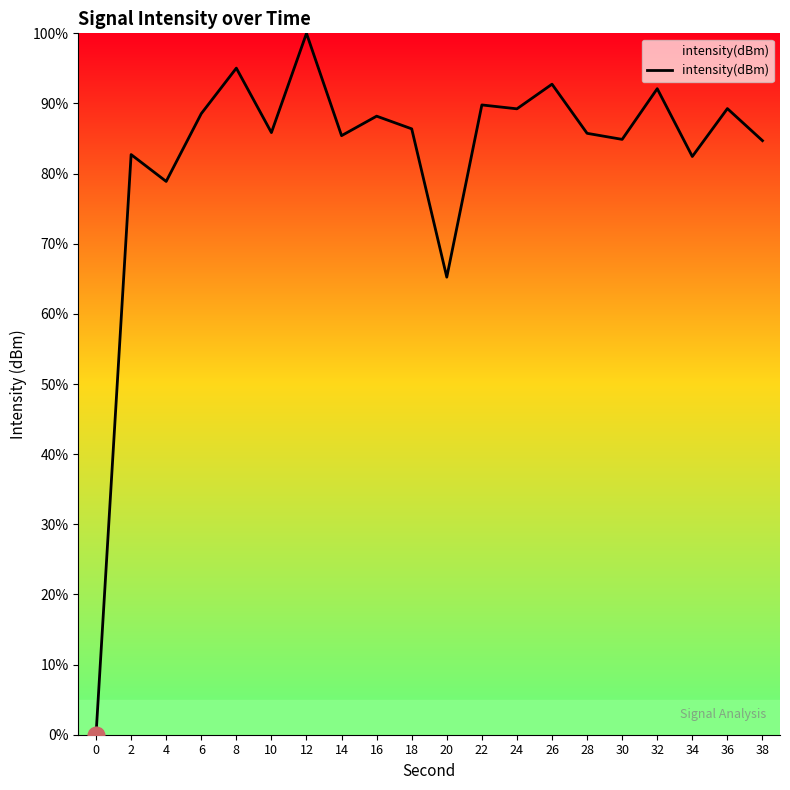

Is this an area chart (filled region under the line)?

No